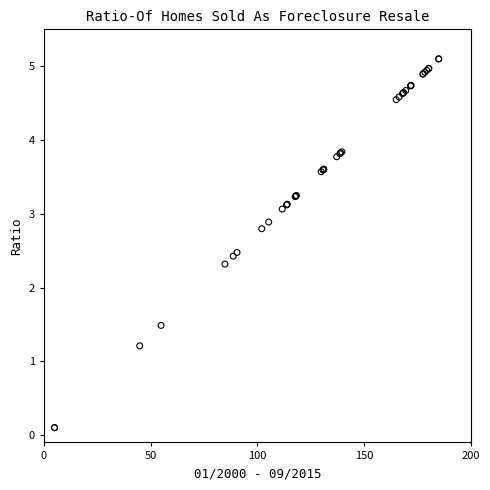

What Y value in the scatter plot is closest to 2?

2.3